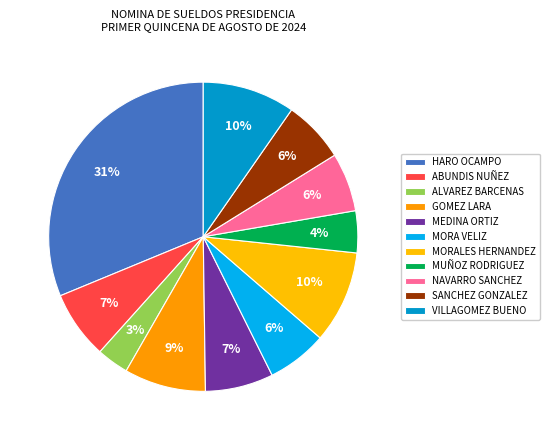

Count the number of slices in the pie.

11